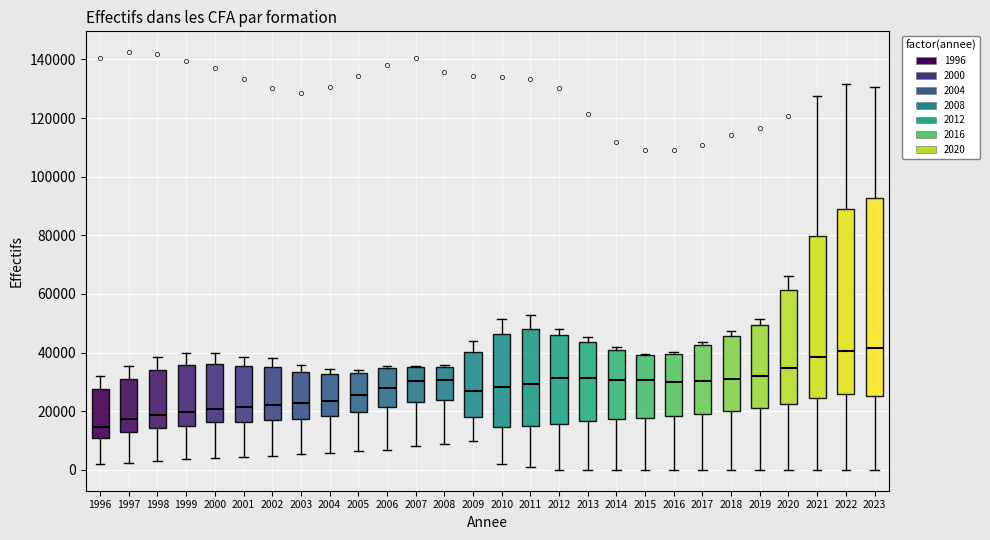

Which box is the tallest, from its lower edge to its upper edge?

2023